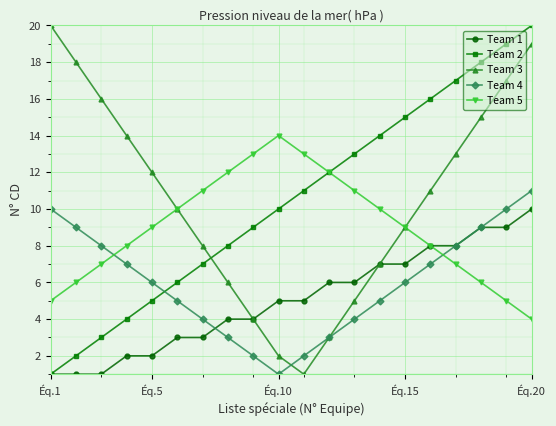

True or false: Team 3 and Team 2 intersect in this chart.

True